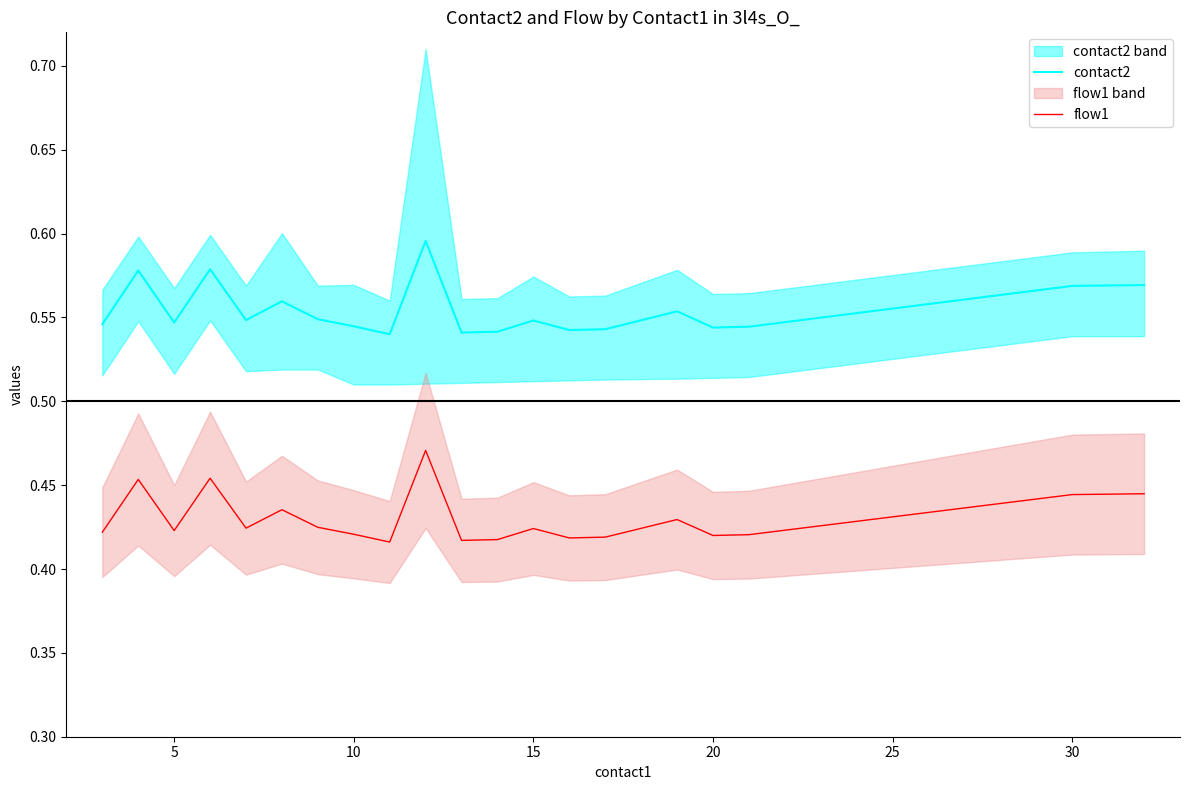

At which category does contact2 reach its first local valley?

5